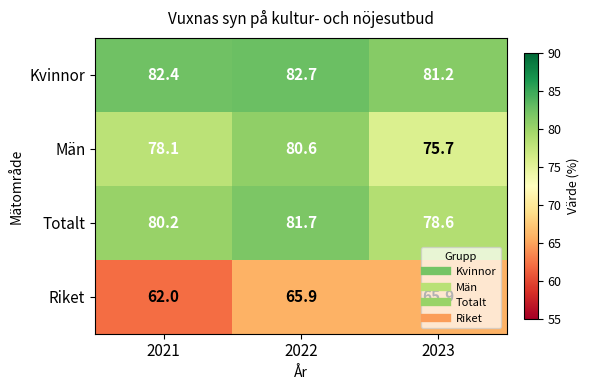

What is the difference between the maximum and minimum values in the Män series?

4.9